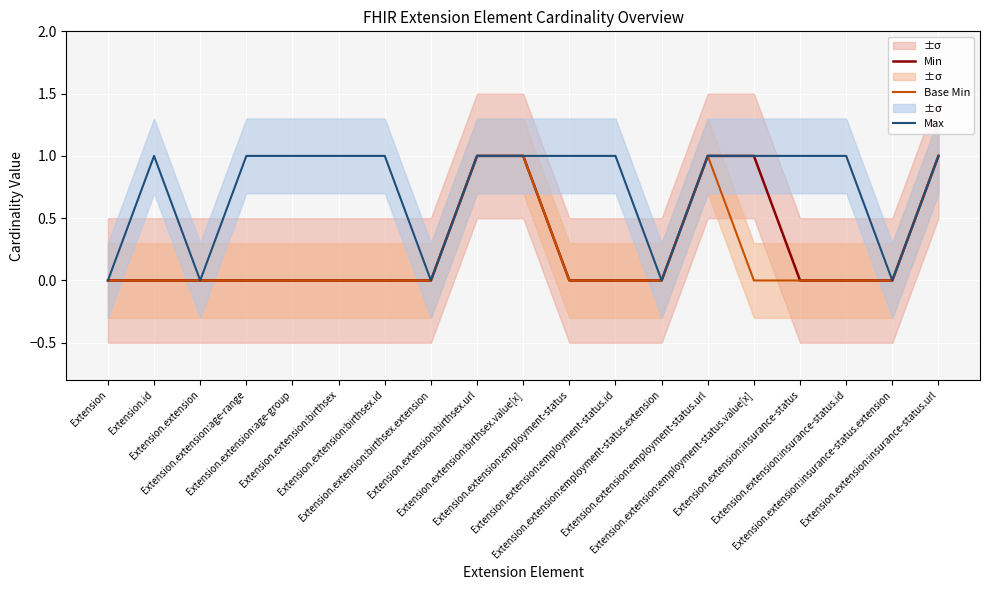

What is the average value of the Max series?

1